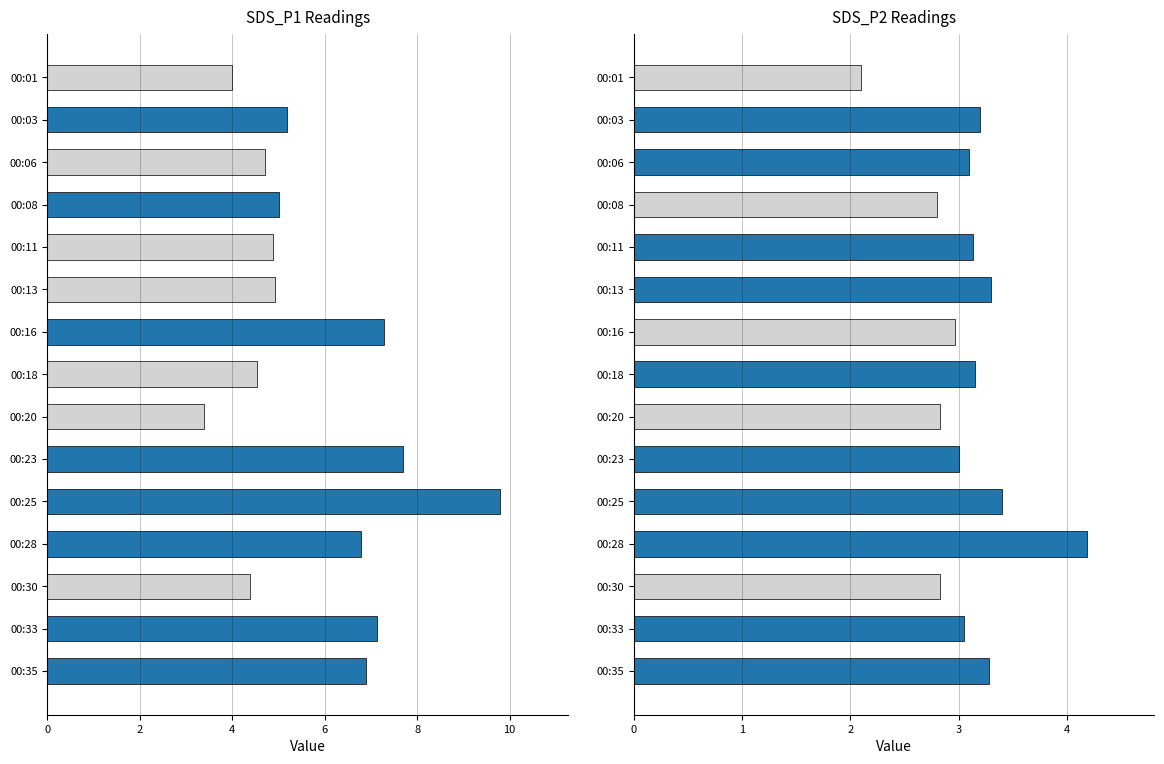

Which has a higher value, 00:16 or 00:23?

00:23